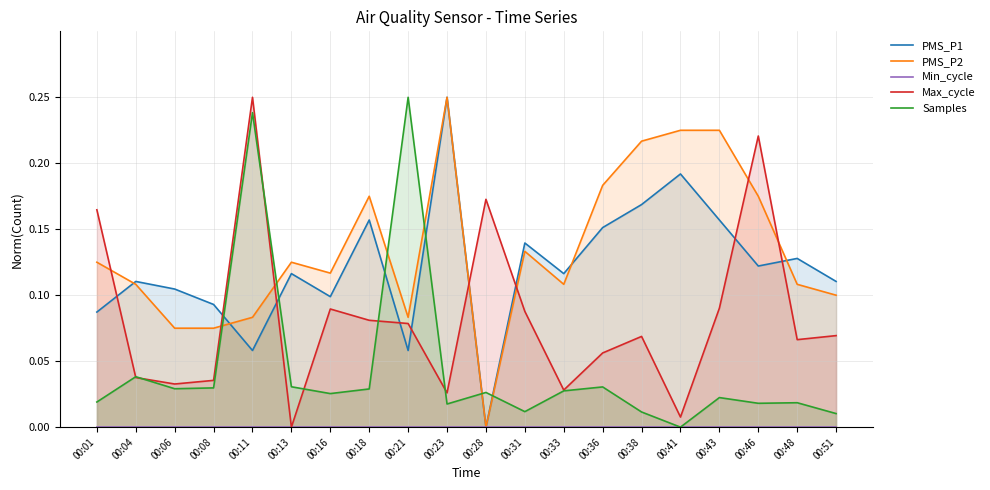

True or false: Samples has more than 0 points higher than both neighbors.

True